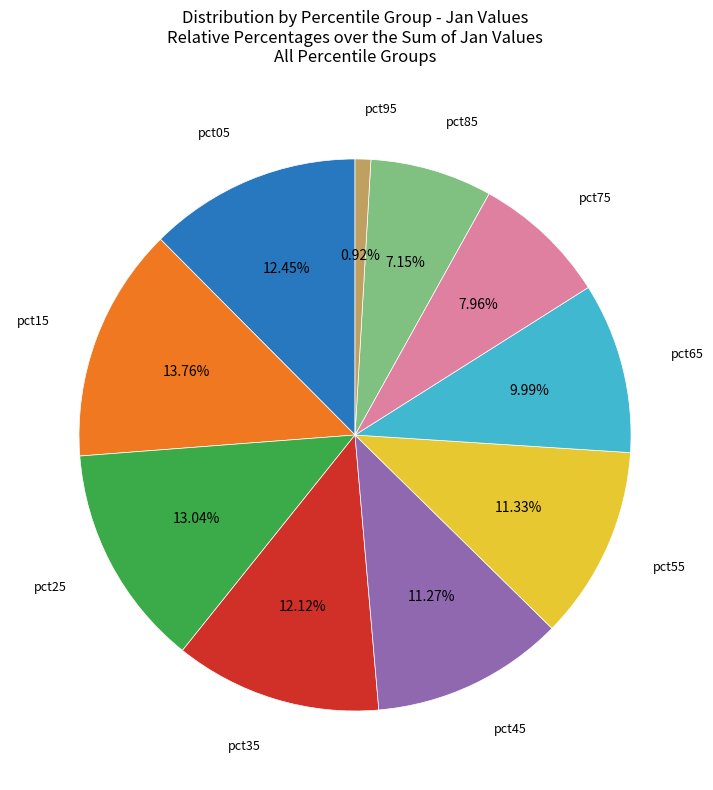

Is there a majority slice in this chart?

No